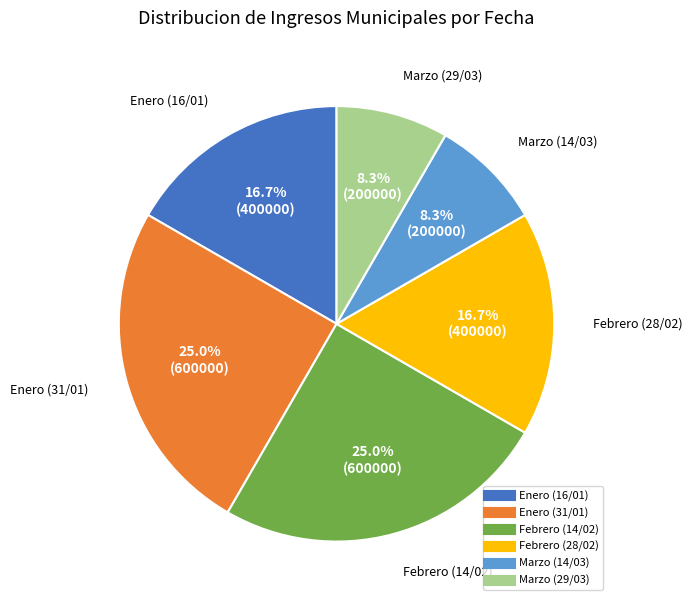

To the nearest percent, what is the average slice percentage?

17%